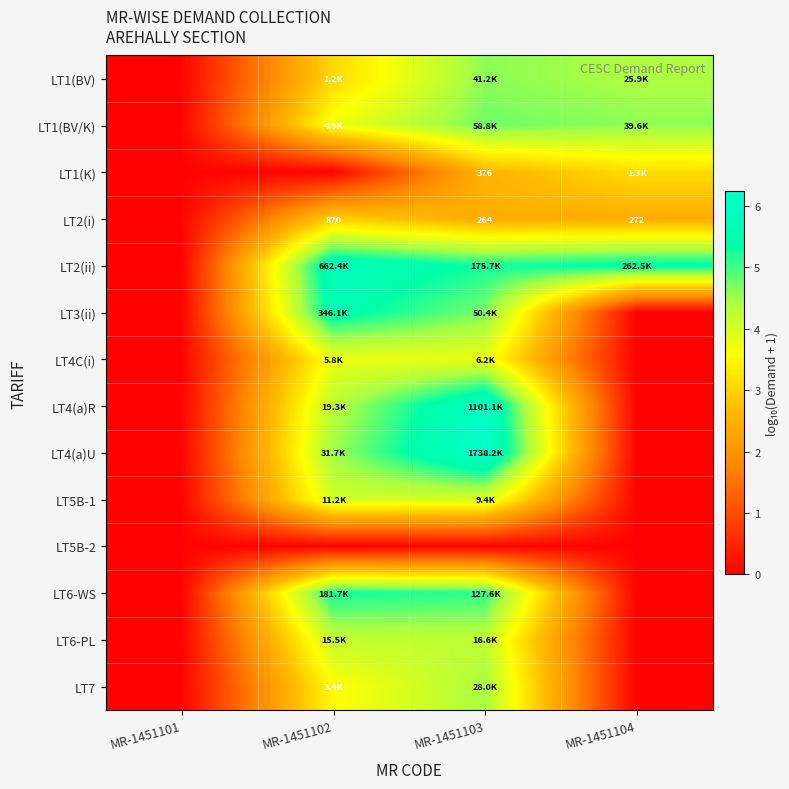

What is the total value across all series at MR-1451104?

20.4